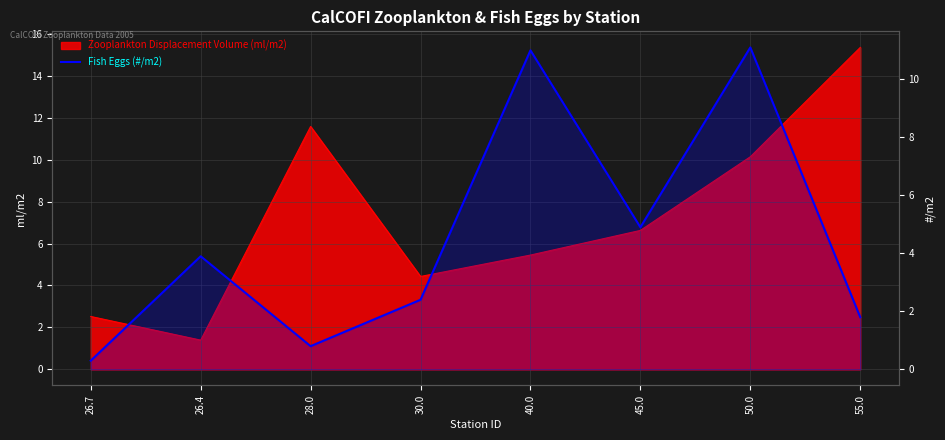

What is the maximum value shown in the chart?

11.1